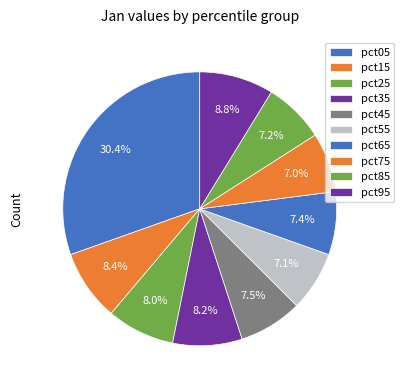

What is the smallest slice in the pie chart?

pct75